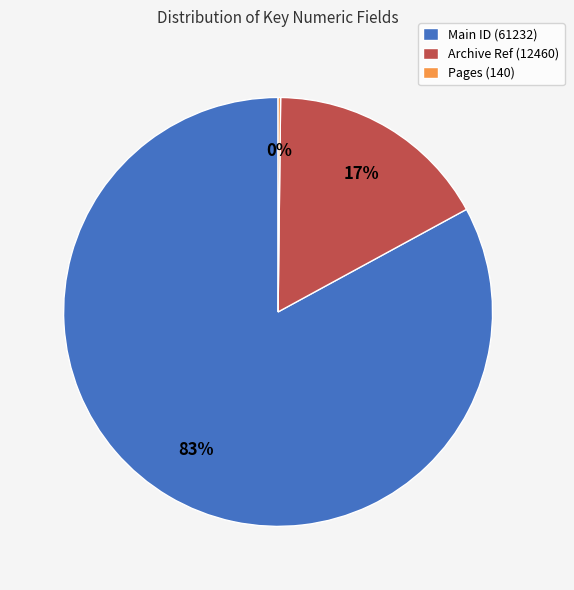

Is it true that Main ID (61232) is 88% of the pie?

False